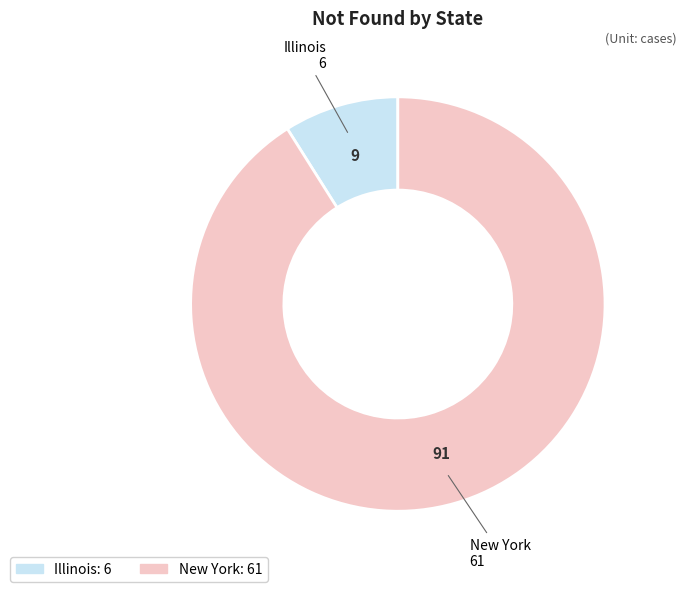

Is it true that Illinois is 16% of the pie?

False